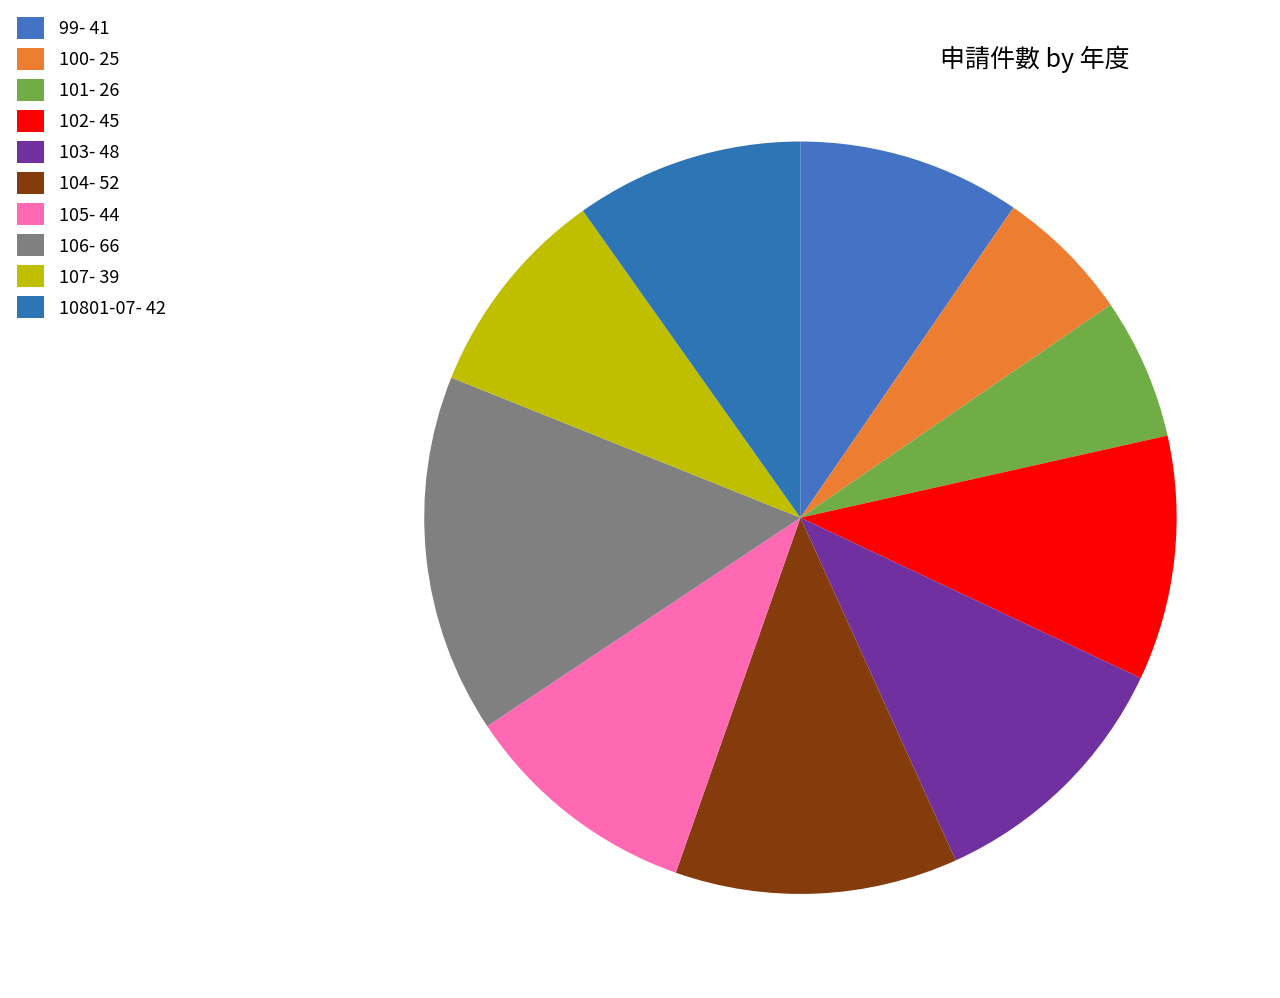

True or false: 107 accounts for 2% of the total.

False